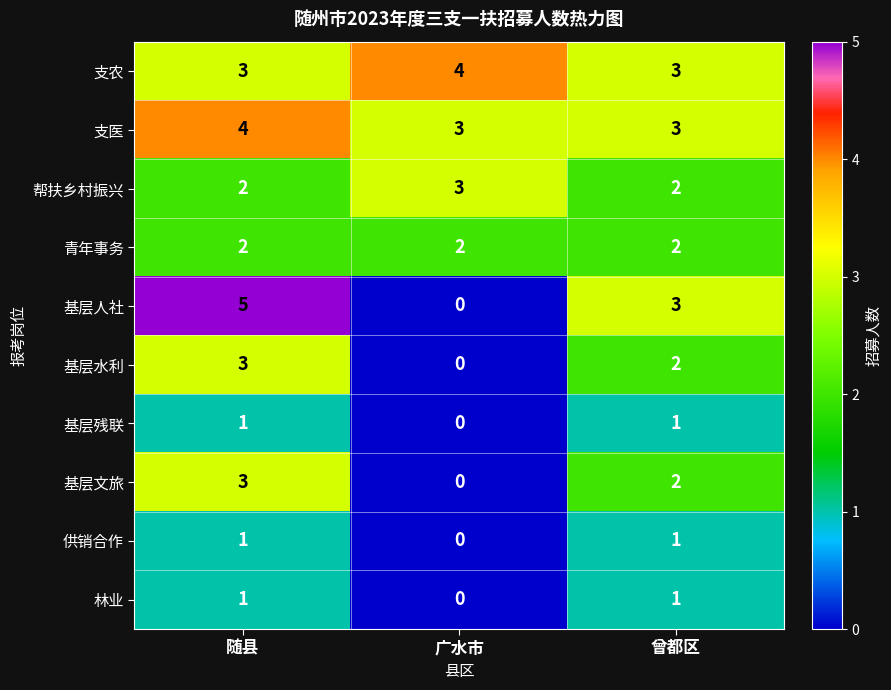

What is the sum of all 青年事务 values?

6